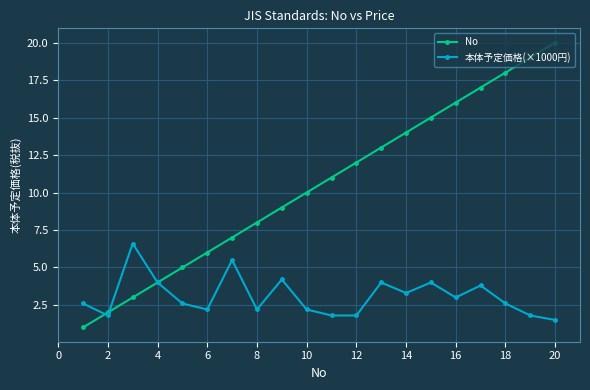

True or false: 本体予定価格(×1000円) has more than 2 points higher than both neighbors.

True